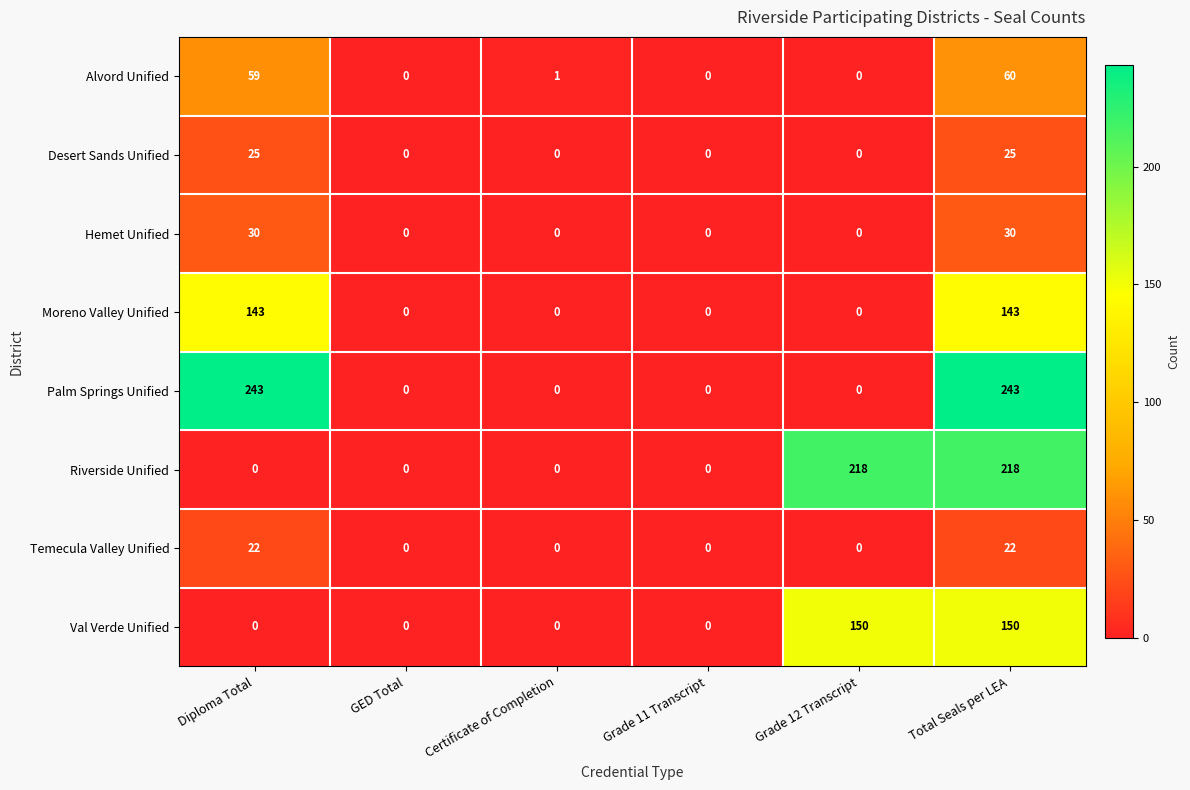

Is it true that Hemet Unified equals 0 at Certificate of Completion?

True